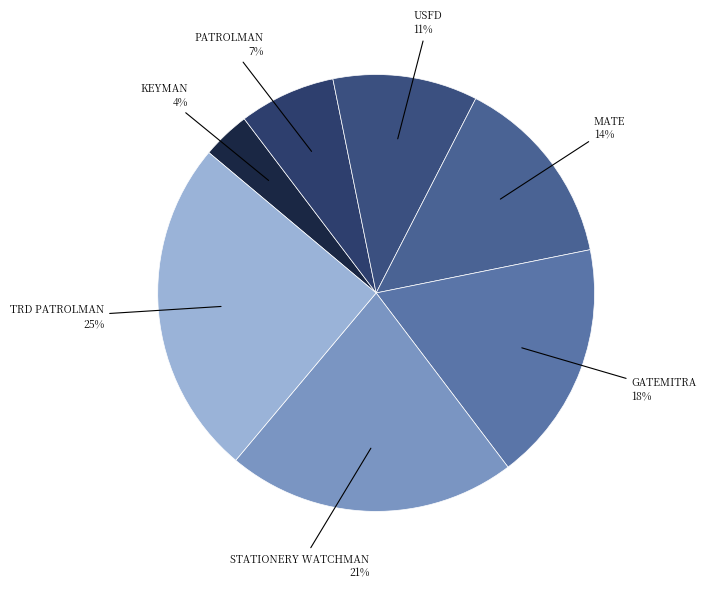

Combined, do KEYMAN and MATE account for over 50%?

No